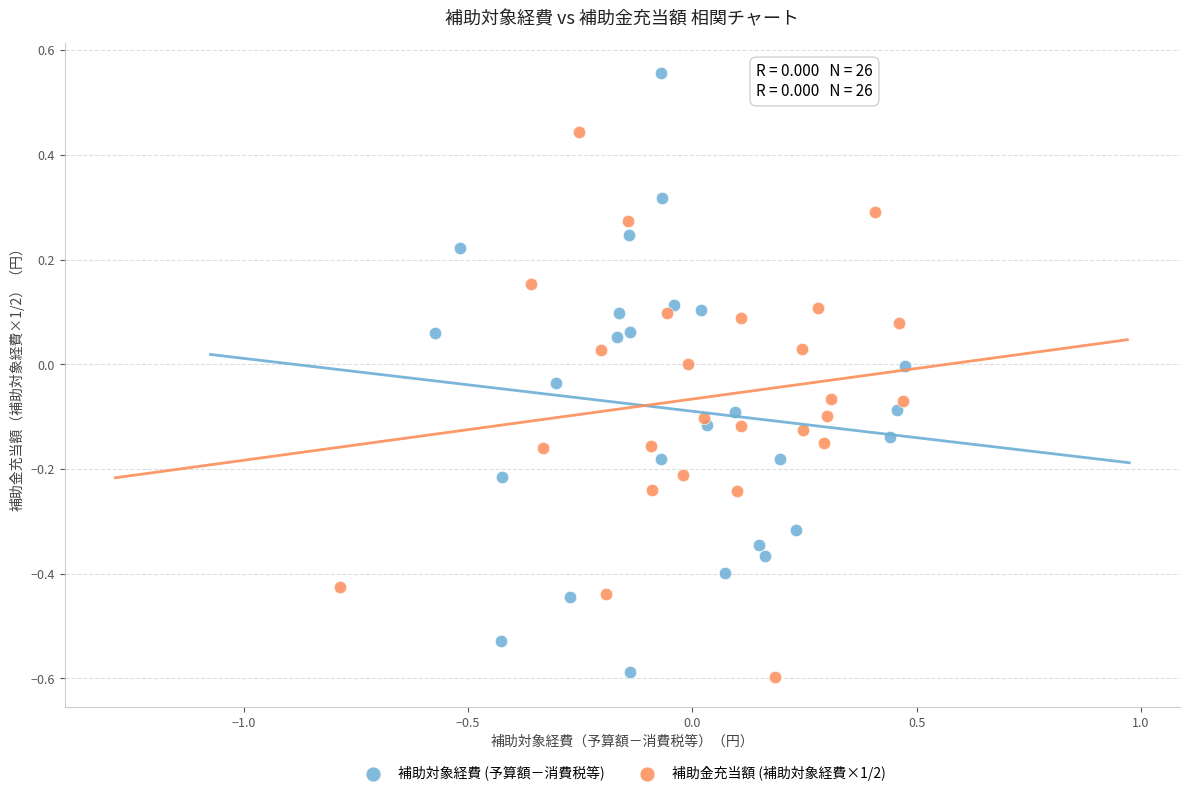

Which series has the largest Y range (max minus min)?

補助対象経費 (予算額－消費税等)